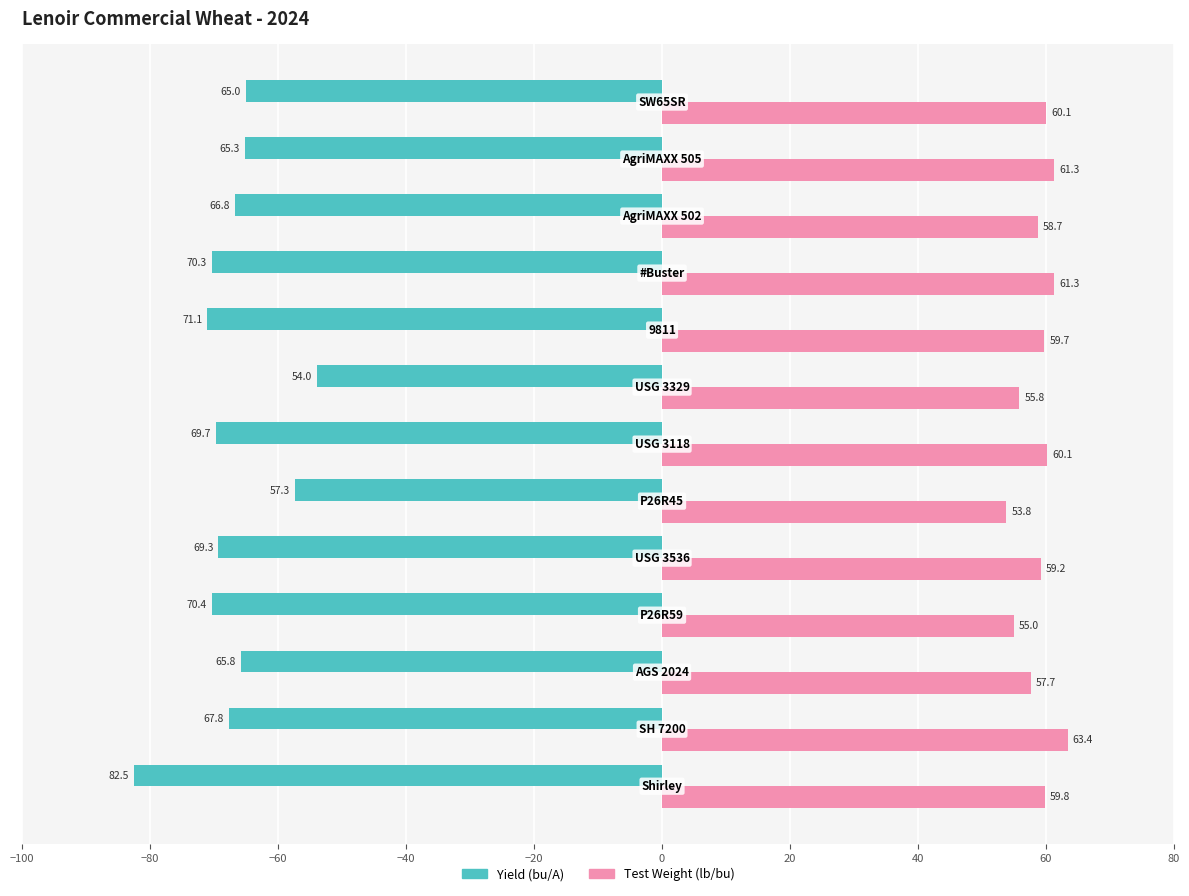

Rank the series by their average value, from lowest to highest.

Yield (bu/A), Test Weight (lb/bu)